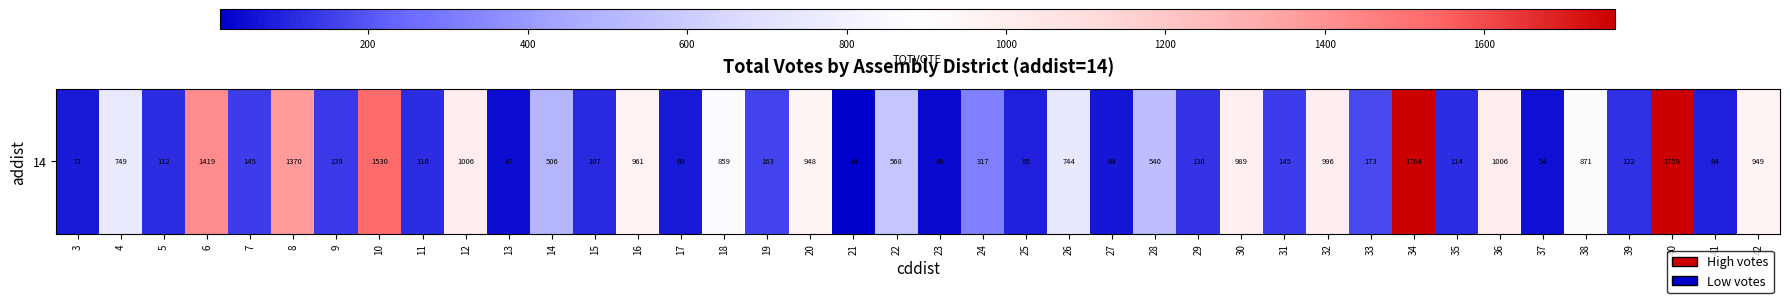

Which has a higher value, 37 or 13?

37